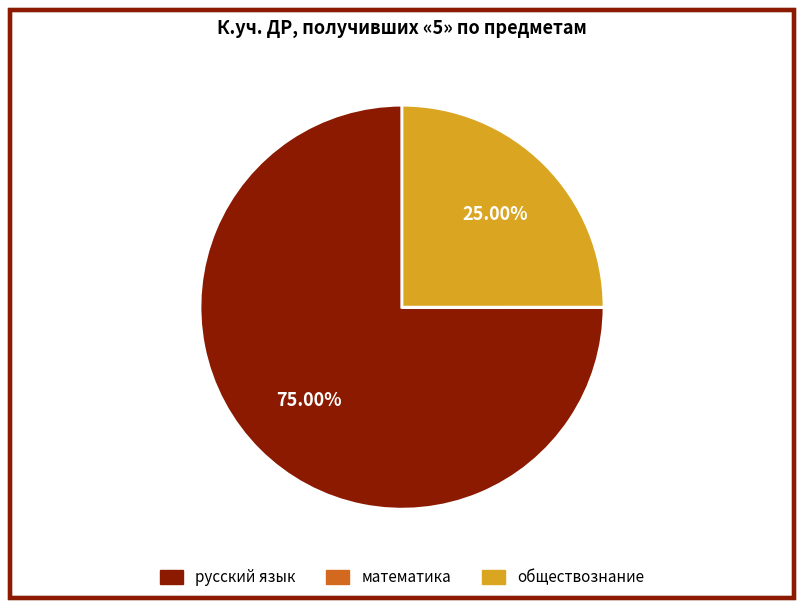

What is the largest slice in the pie chart?

русский язык